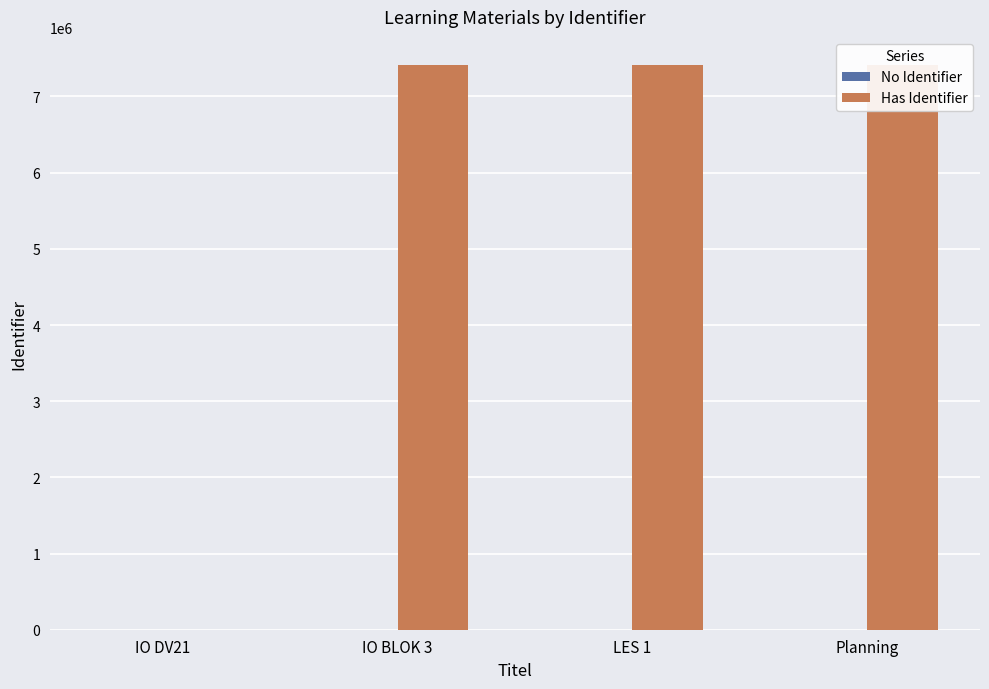

At how many categories does at least one series exceed 6226446?

3